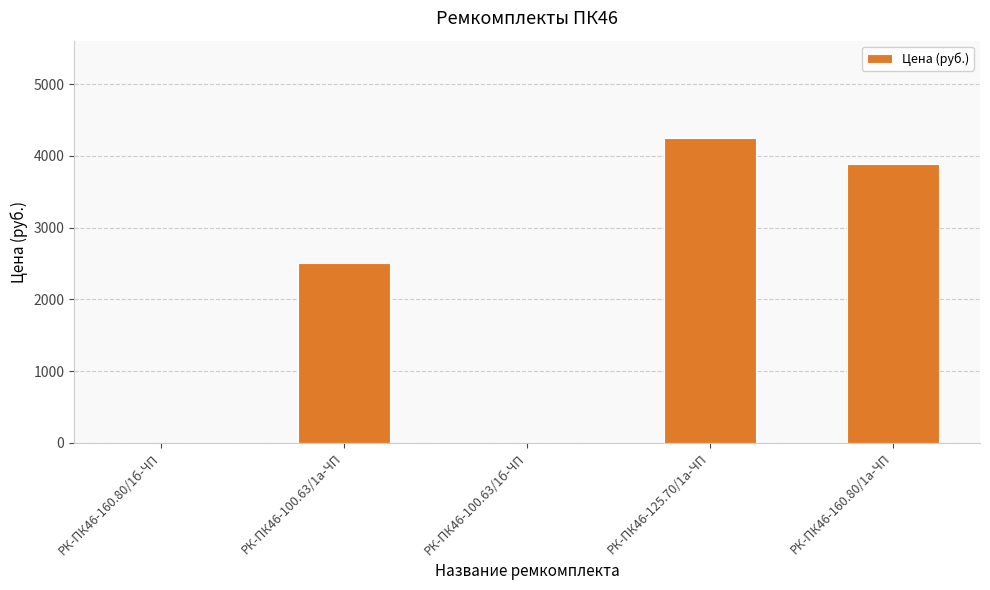

Is it true that the value at РК-ПК46-160.80/1а-ЧП is 3890.8?

True